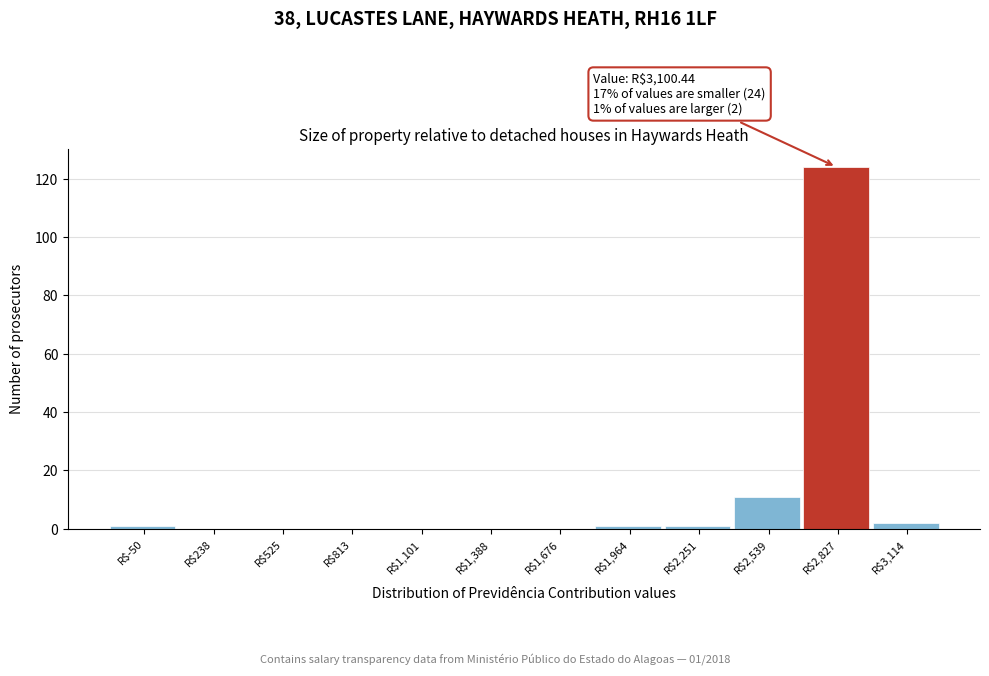

Which label corresponds to the largest value in the chart?

R$2,827